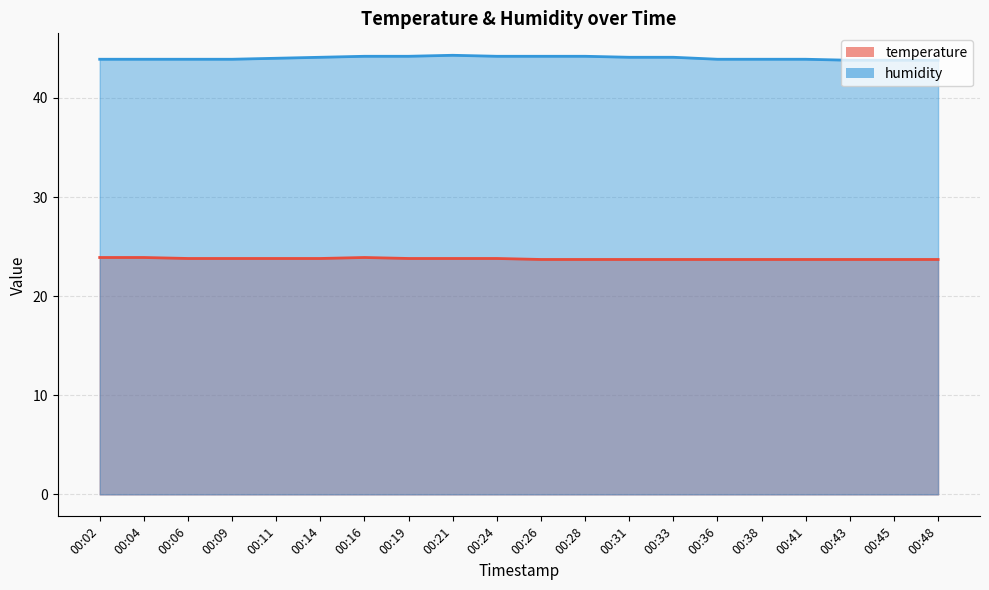

At which category does humidity reach its first local peak?

00:21